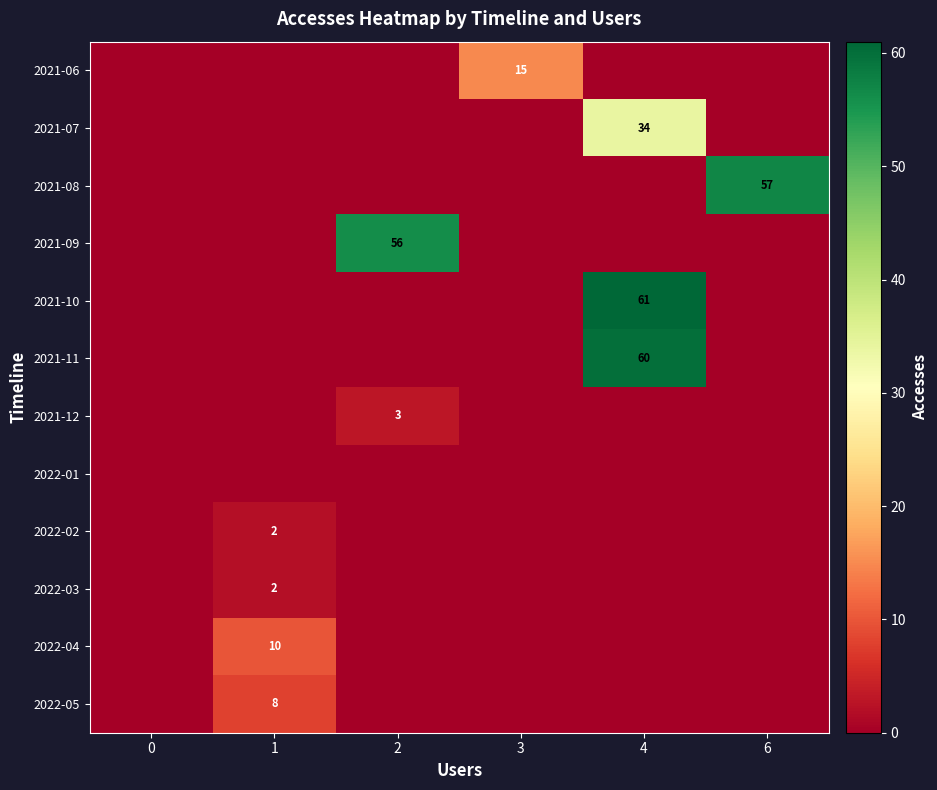

Which series has the largest range (max minus min)?

2021-10